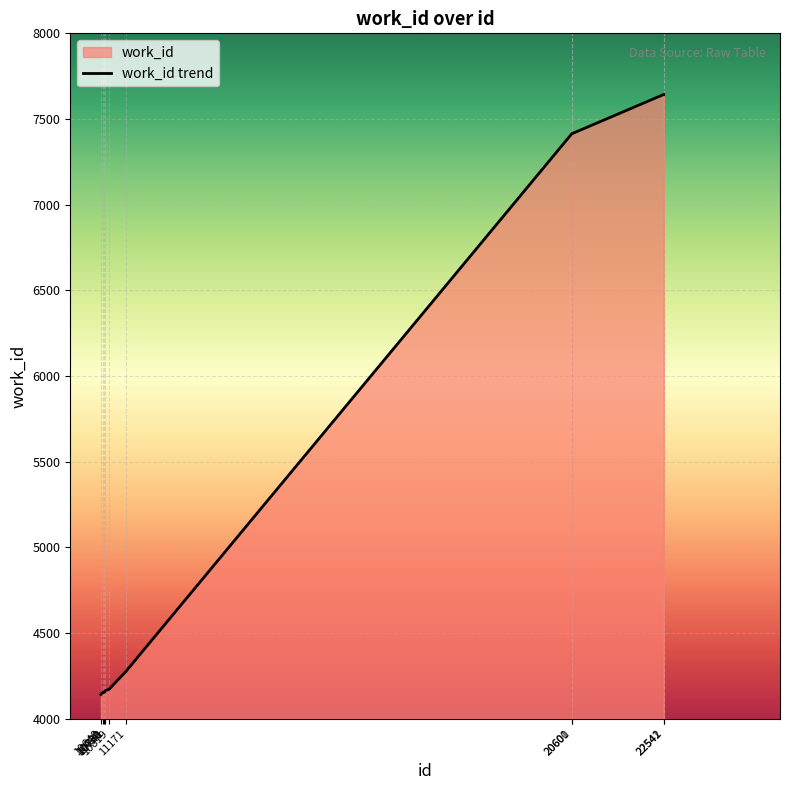

How many data points are less than 4274?

5